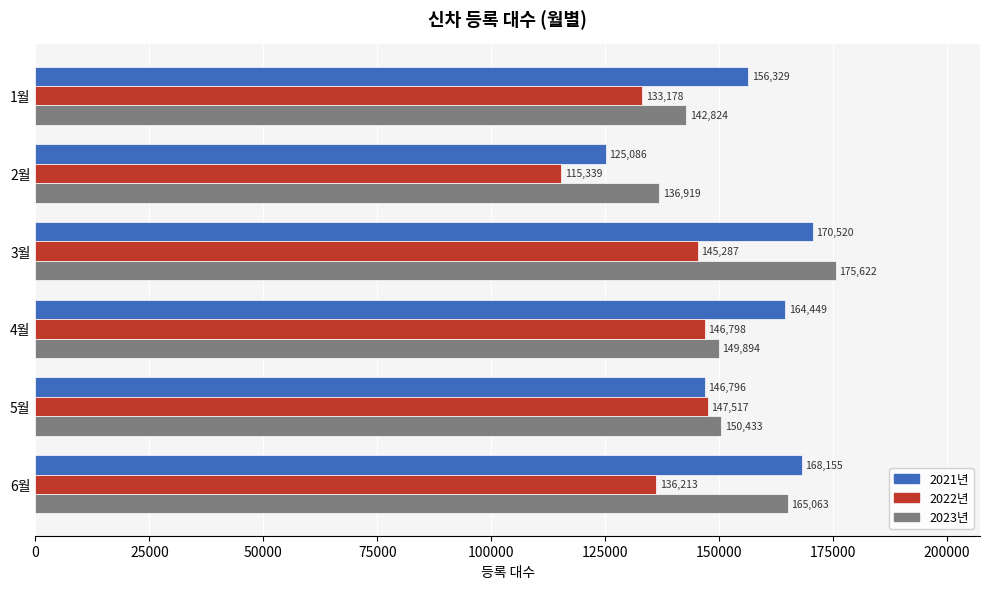

At which label does 2021년 reach its minimum?

2월